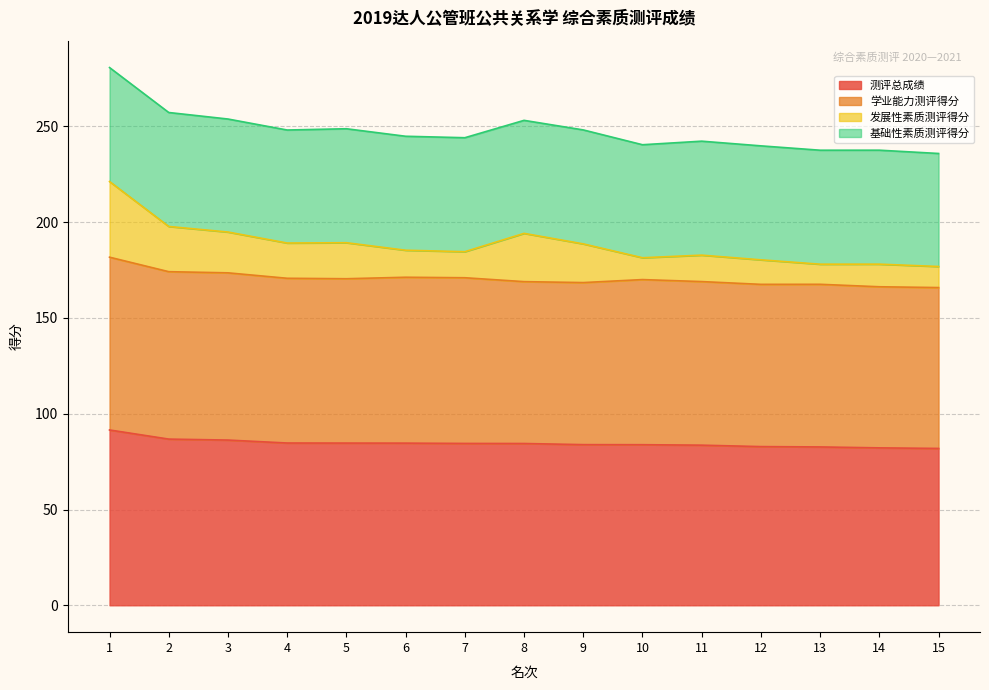

What is the value of the 发展性素质测评得分 point at the 2nd from the left?

197.8